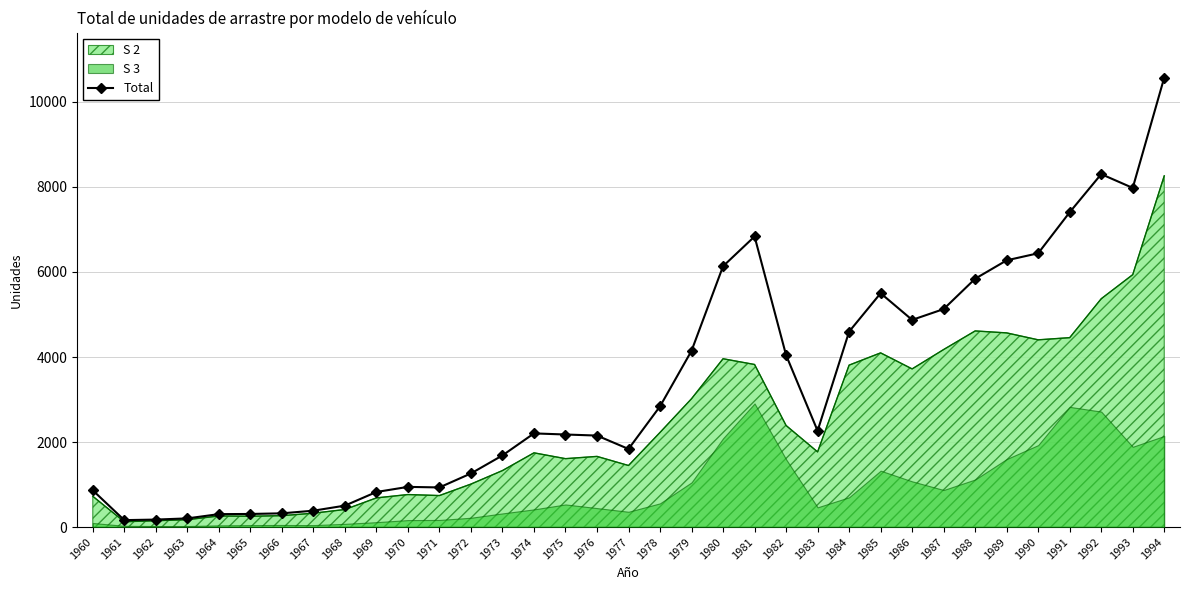

Reading right to left, transcribe all the data shown in this chart.

10572	7977	8301	7405	6440	6274	5841	5127	4873	5500	4597	2264	4044	6835	6135	4146	2839	1837	2152	2177	2203	1685	1261	932	945	825	504	385	323	308	304	204	176	163	864